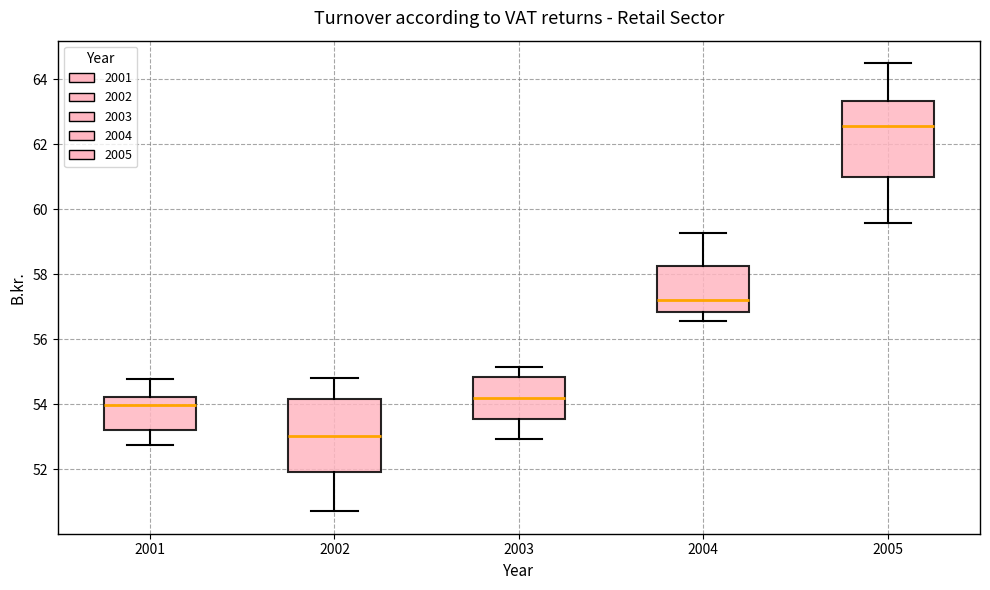

Reading left to right, read every box against the y-axis: the position of its median line, the range the box covers, and the ends of its whiskers. The values are not printed on the chart, so give them approximately, as read against the axis.

2001: median 54.0, box 53.2 to 54.2, whiskers 52.8 to 54.8
2002: median 53.0, box 52.0 to 54.2, whiskers 50.8 to 54.8
2003: median 54.2, box 53.6 to 54.8, whiskers 53.0 to 55.2
2004: median 57.2, box 56.8 to 58.2, whiskers 56.6 to 59.2
2005: median 62.6, box 61.0 to 63.4, whiskers 59.6 to 64.4